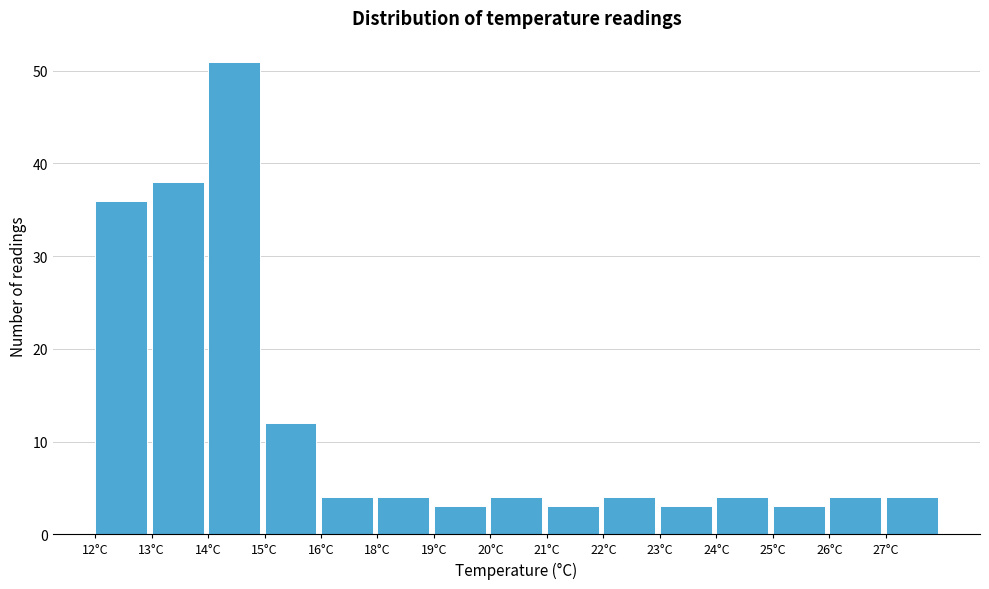

Reading left to right, list all the values displayed in this chart.

36	38	51	12	4	4	3	4	3	4	3	4	3	4	4